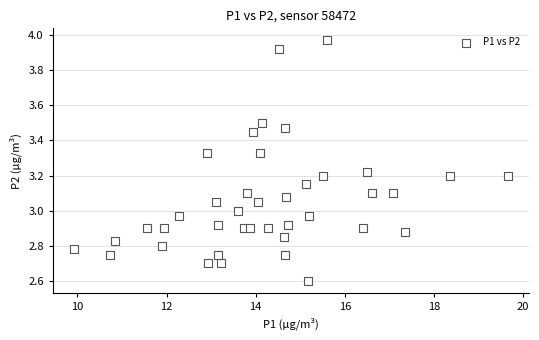

What is the range of X values (max minus min)?

9.7